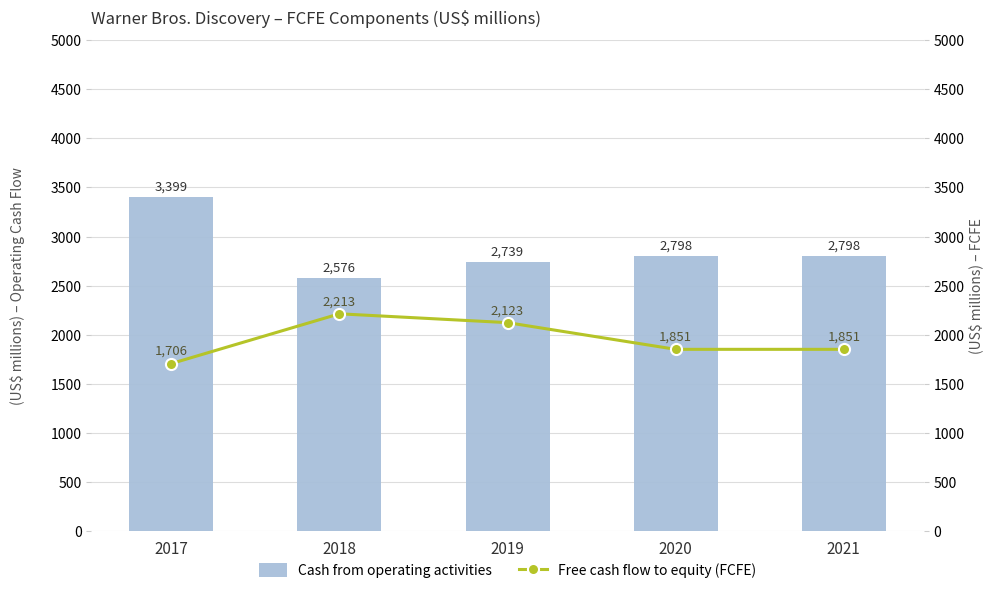

Reading left to right, what are all the values shown in this chart?

Cash from operating activities: 3399	2576	2739	2798	2798
Free cash flow to equity (FCFE): 1706	2213	2123	1851	1851